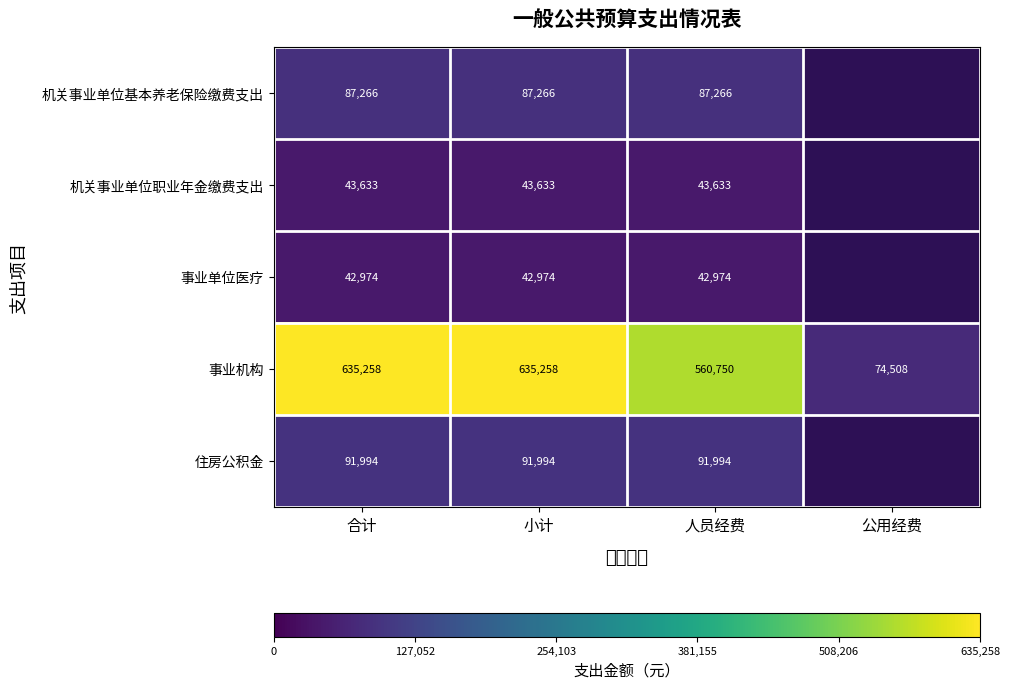

The value of 机关事业单位职业年金缴费支出 at 小计 is 43633.0. True or false?

True